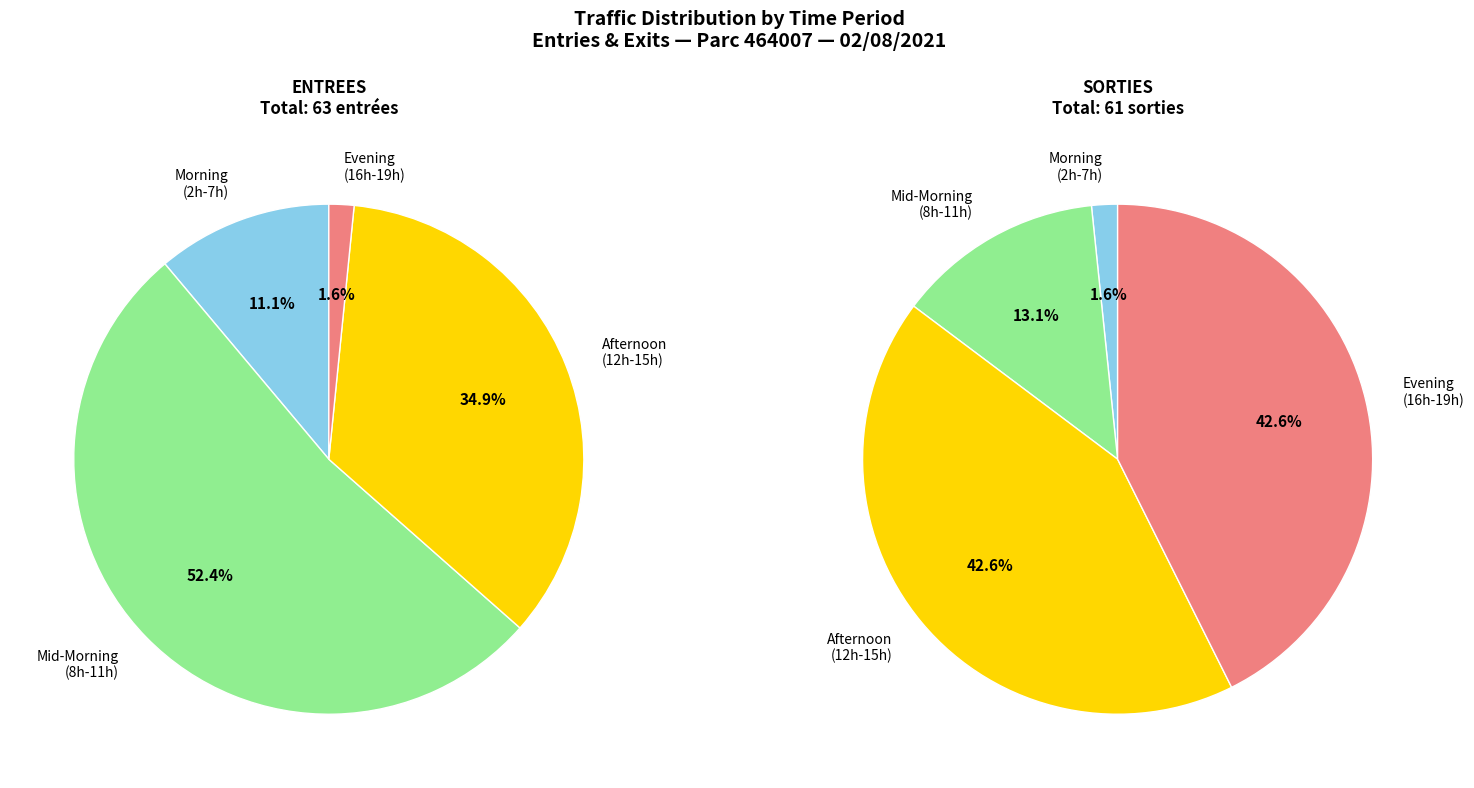

Does 3 account for over 50% of the chart?

No